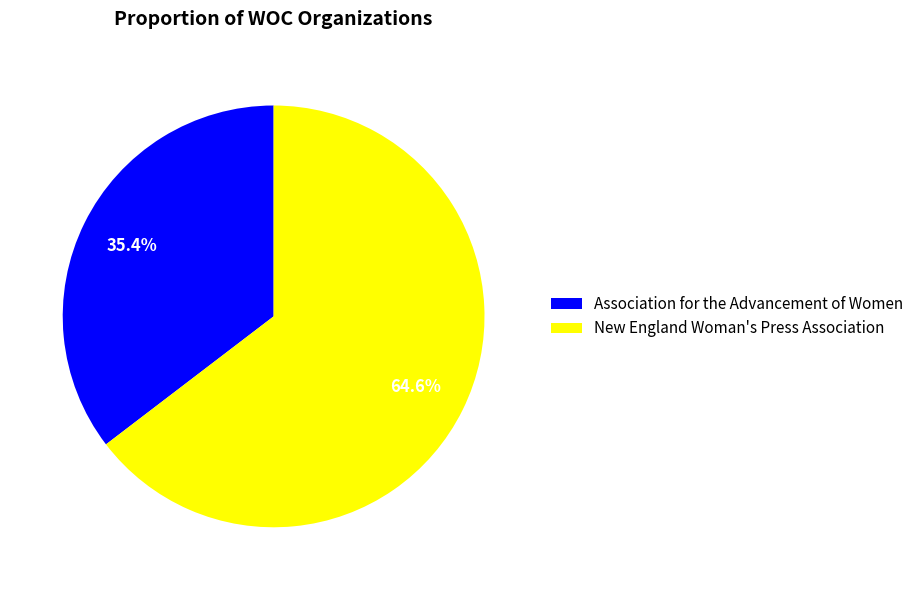

Which category has the biggest portion of the pie?

New England Woman's Press Association